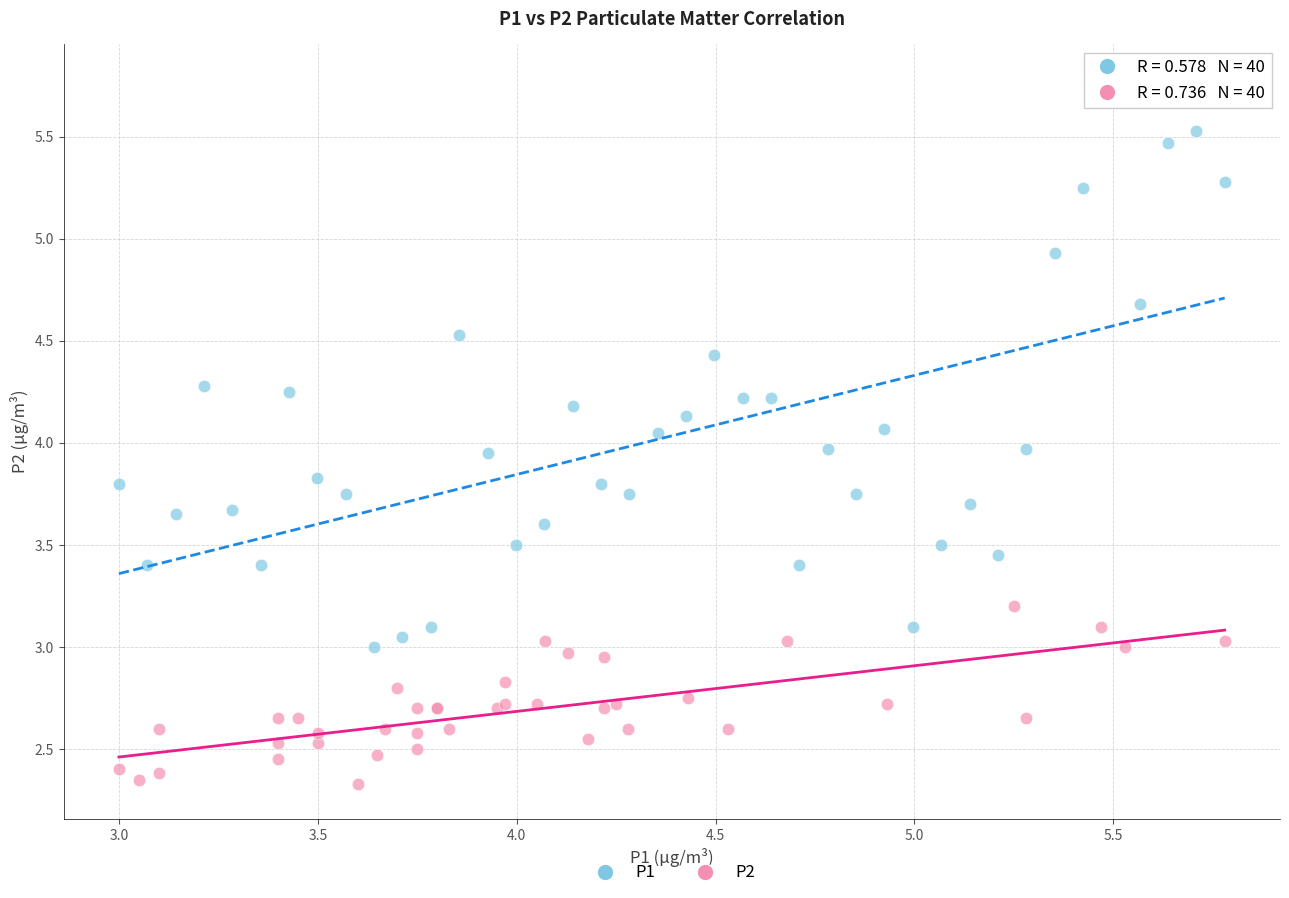

What are all the series names shown in the legend?

P1, P2